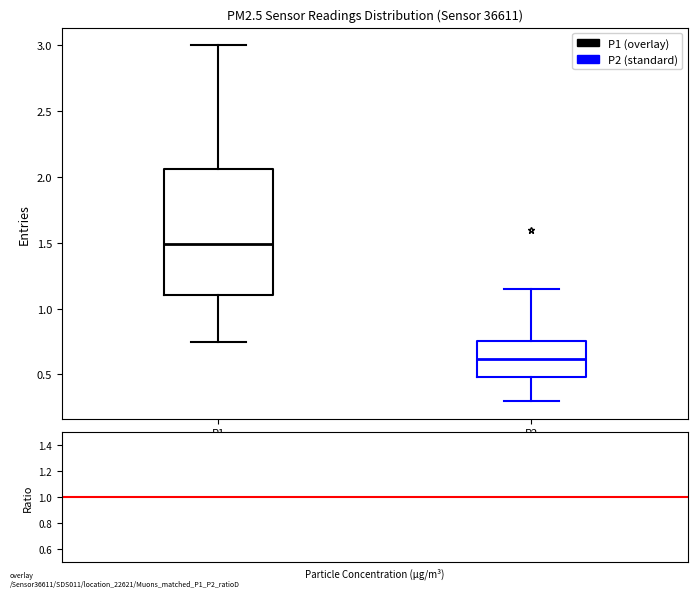

Reading left to right, read every box against the y-axis: the position of its median line, the range the box covers, and the ends of its whiskers. The values are not printed on the chart, so give them approximately, as read against the axis.

P1: median 1.50, box 1.10 to 2.05, whiskers 0.75 to 3.00
P2: median 0.60, box 0.50 to 0.75, whiskers 0.30 to 1.15